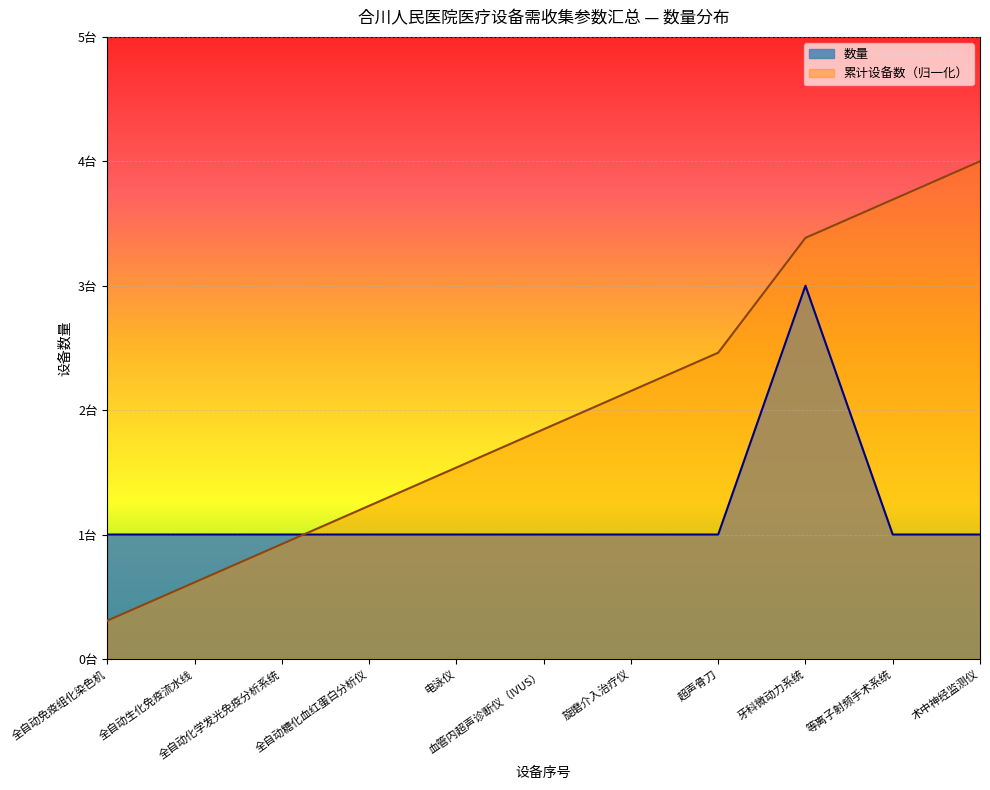

At which label is the value closest to 2?

全自动免疫组化染色机